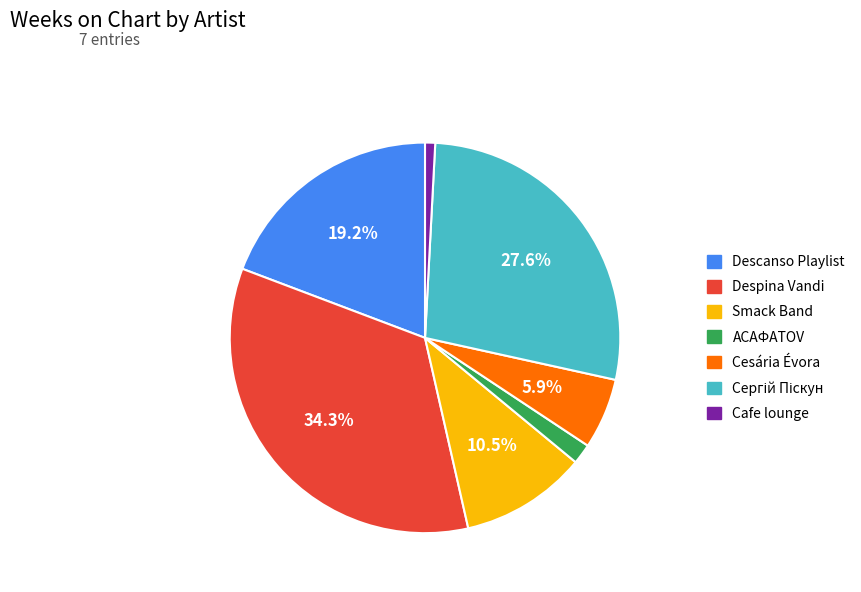

Is there any slice that represents more than half of the pie?

No